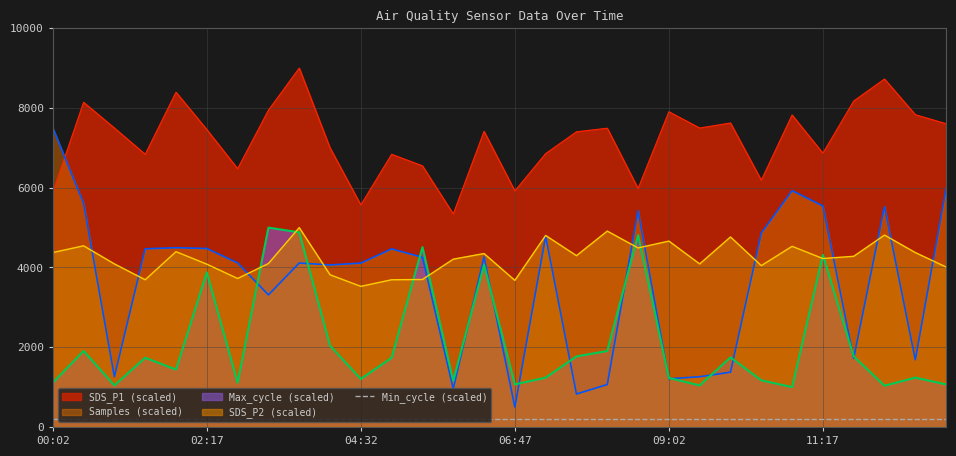

True or false: SDS_P2 has more than 0 points higher than both neighbors.

True